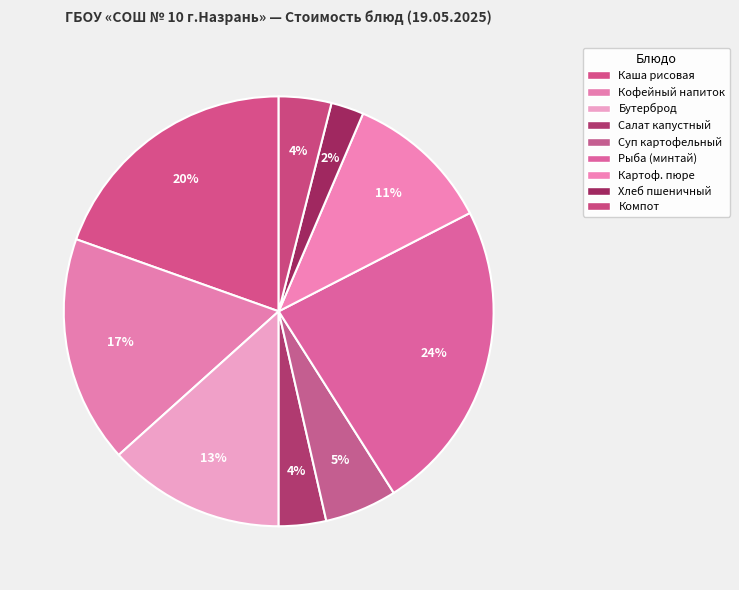

Count the number of slices in the pie.

9